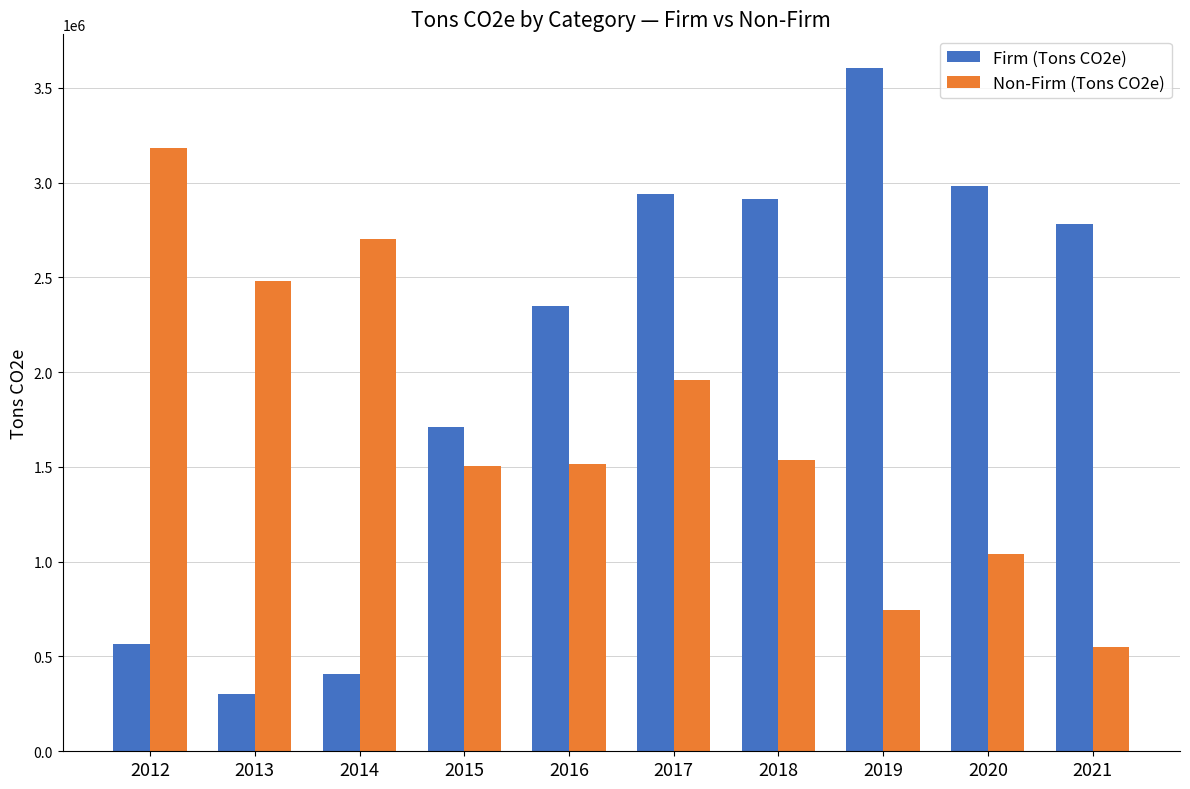

What is the difference between the Firm (Tons CO2e) values at 2019 and 2014?

3196630.1